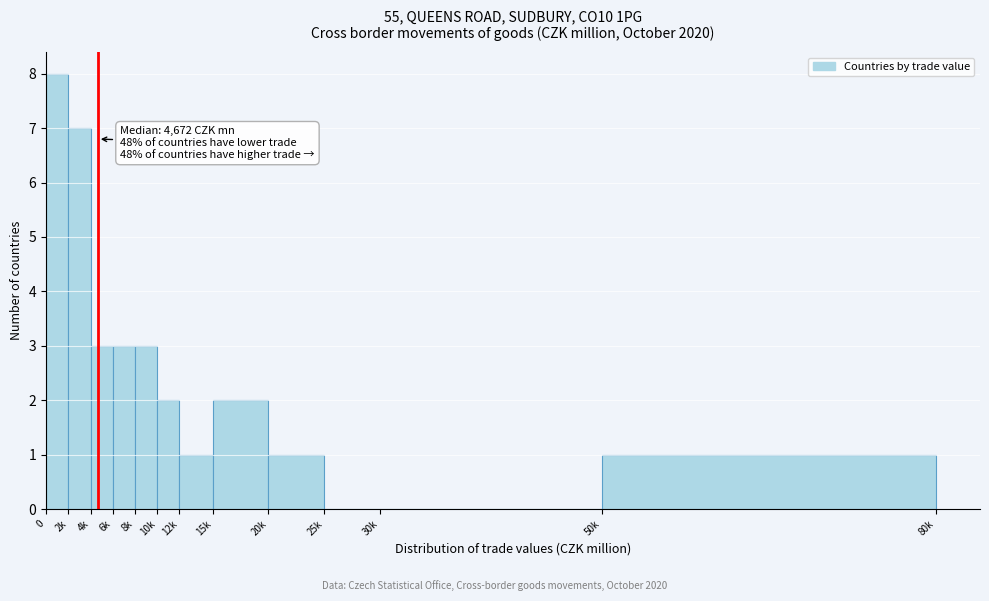

Reading right to left, list all the values displayed in this chart.

50k=1	30k=0	25k=0	20k=1	15k=2	12k=1	10k=2	8k=3	6k=3	4k=3	2k=7	0=8